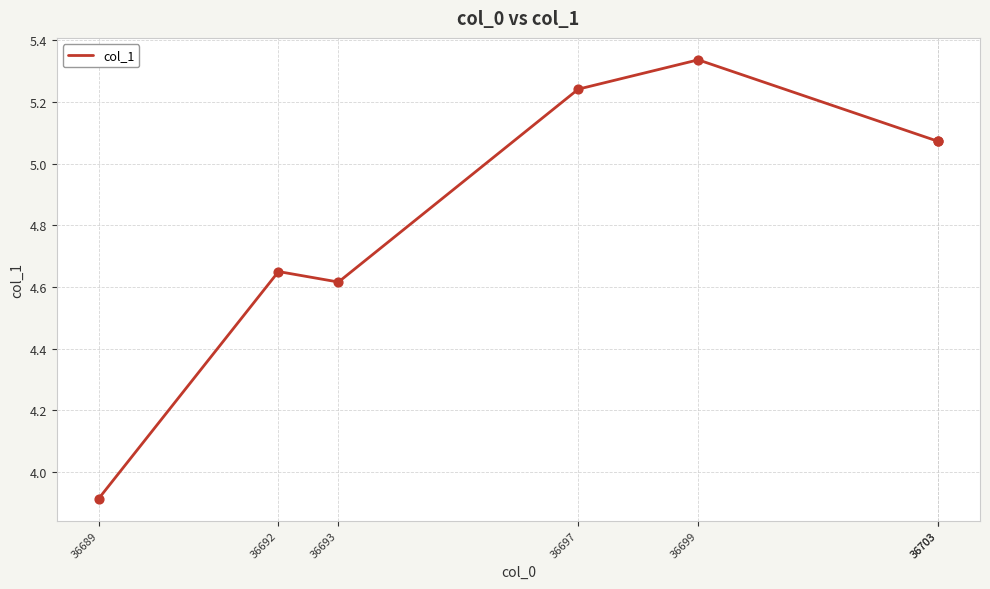

Which has a higher value, 36697 or 36689?

36697